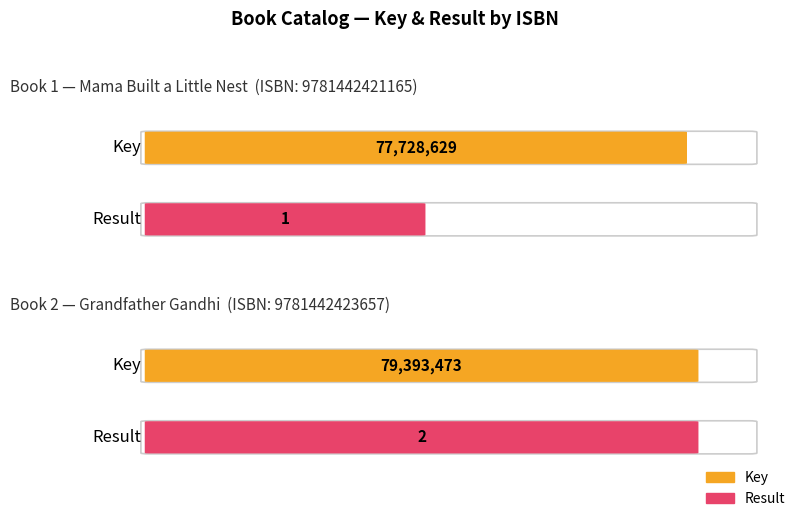

How many bars are there in total?

4